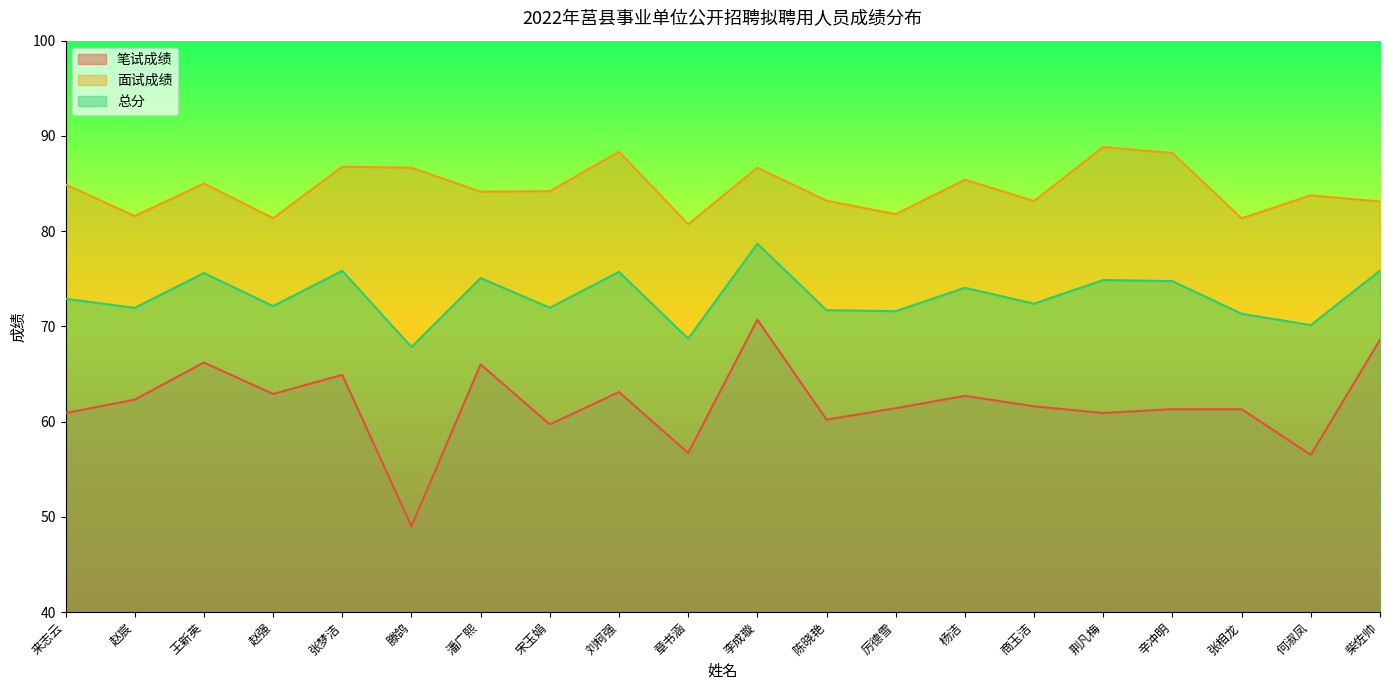

What is the approximate value of 笔试成绩 at 王新英?

66.2